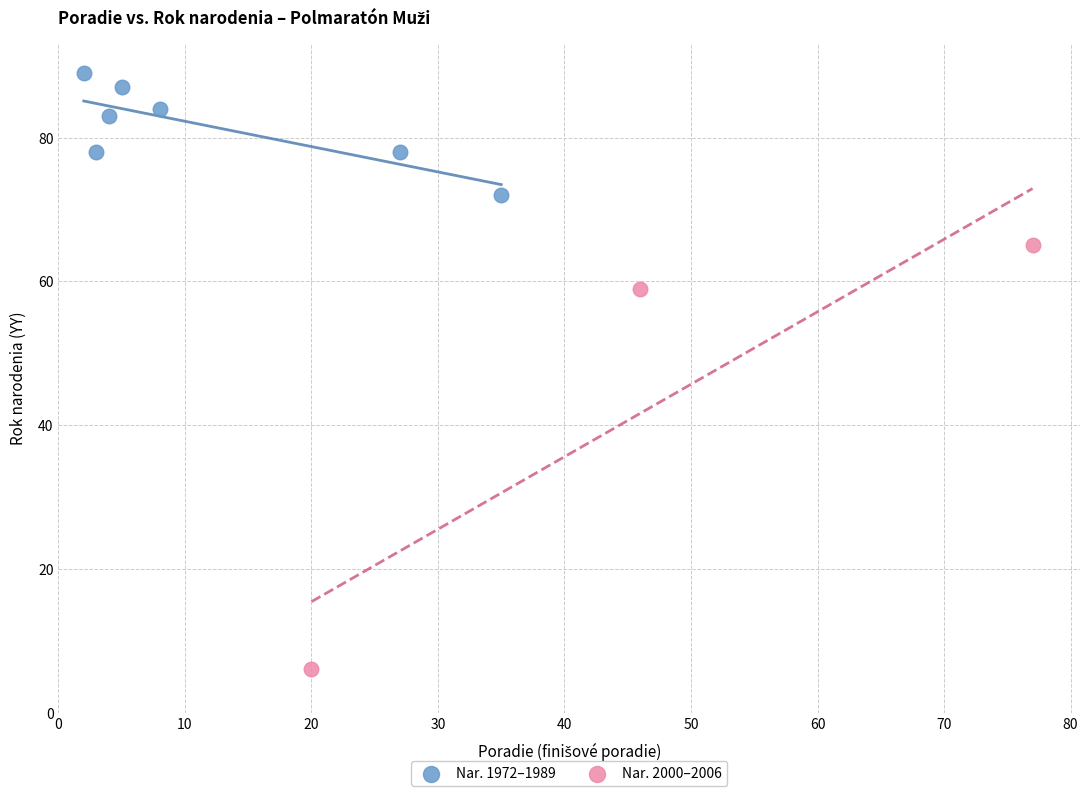

Which series has the largest Y range (max minus min)?

Nar. 2000–2006